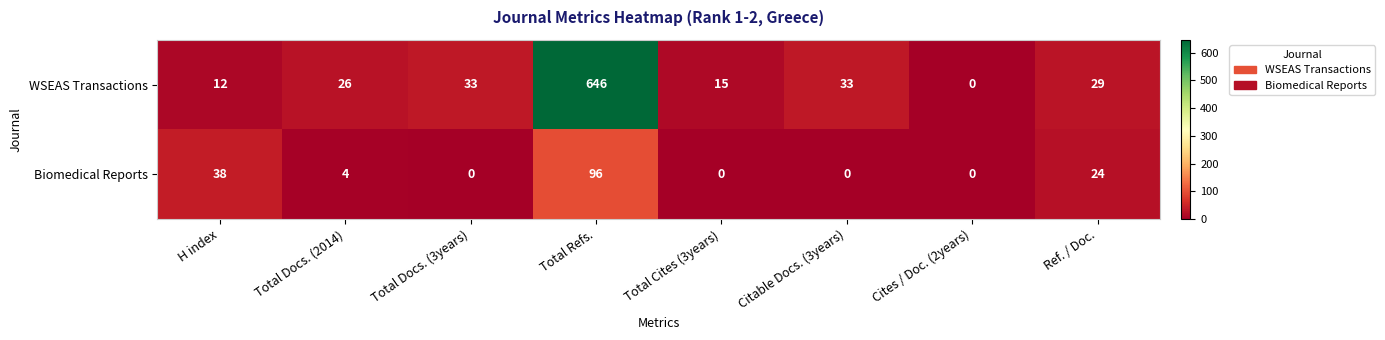

True or false: Biomedical Reports has a value of 0 at Total Docs. (3years).

True